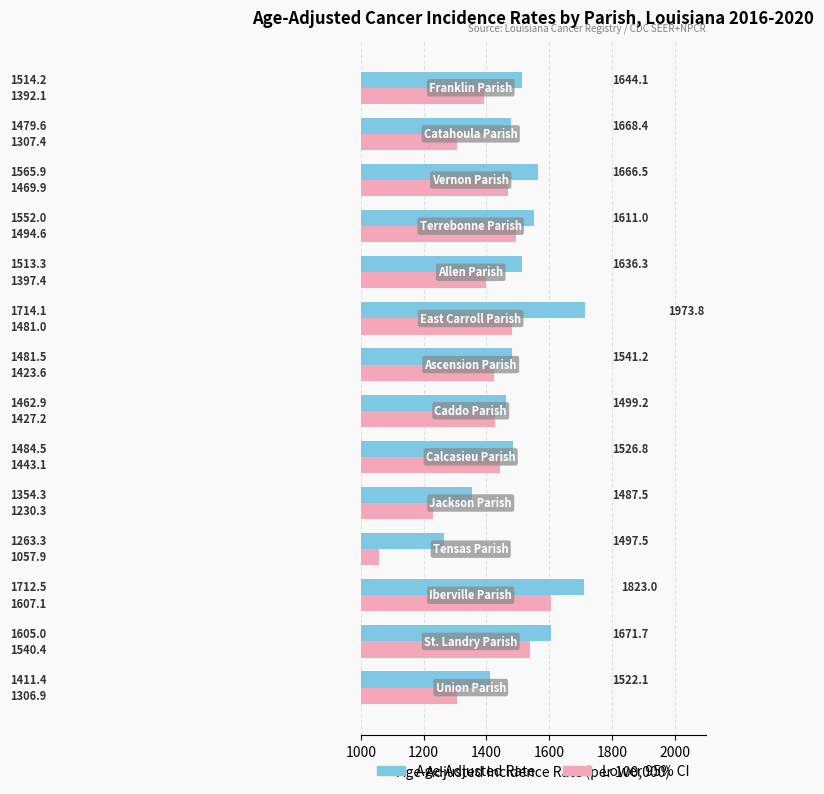

What is the difference between the maximum and minimum values in the Age-Adjusted Rate series?

450.8